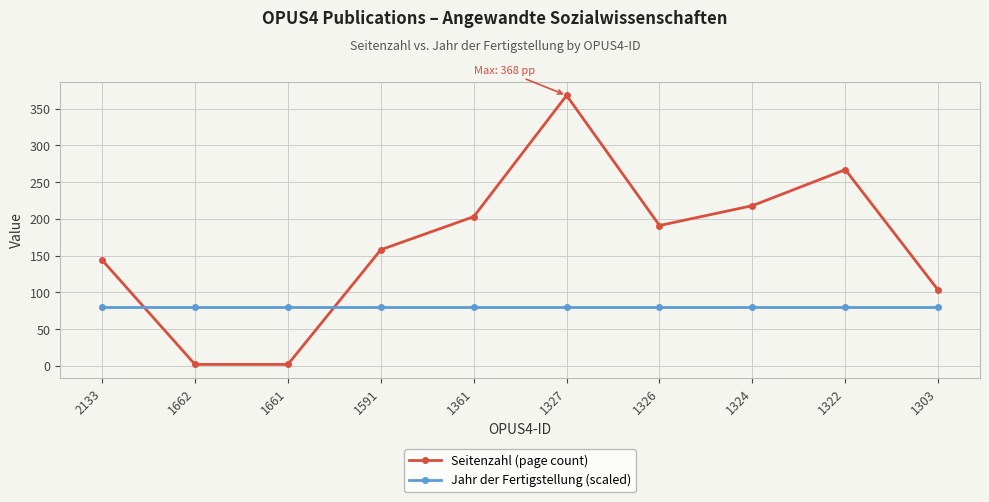

Reading right to left, transcribe all the data shown in this chart.

Seitenzahl (page count): 103	267	218	191	368	203	158	2	2	144
Jahr der Fertigstellung (scaled): 80	80	80	80	80	80	80	80	80	80